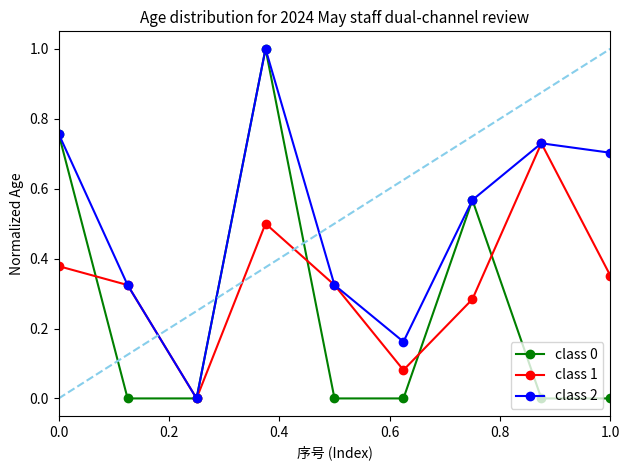

Rank the series by their average value, from lowest to highest.

class 0, class 1, class 2